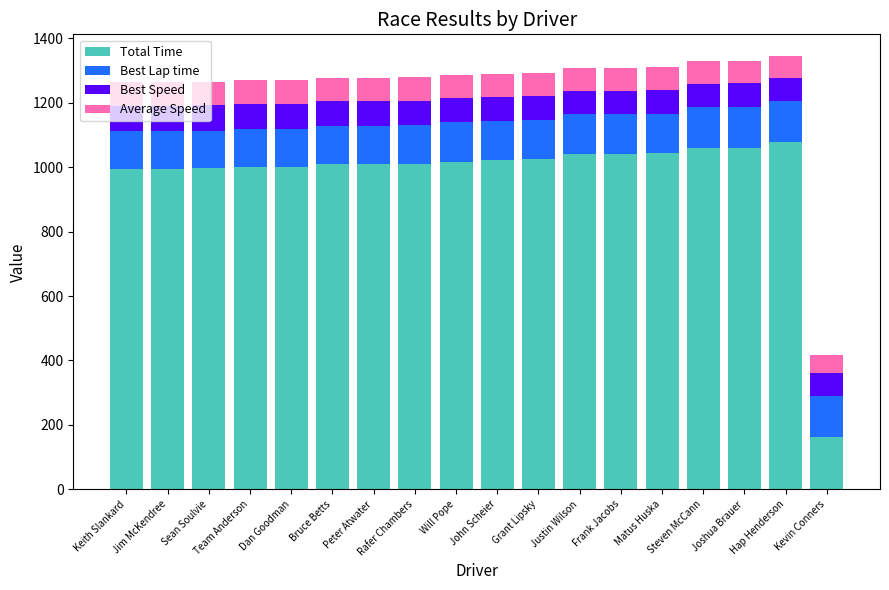

What is the total value across all series at Steven McCann?

1328.8